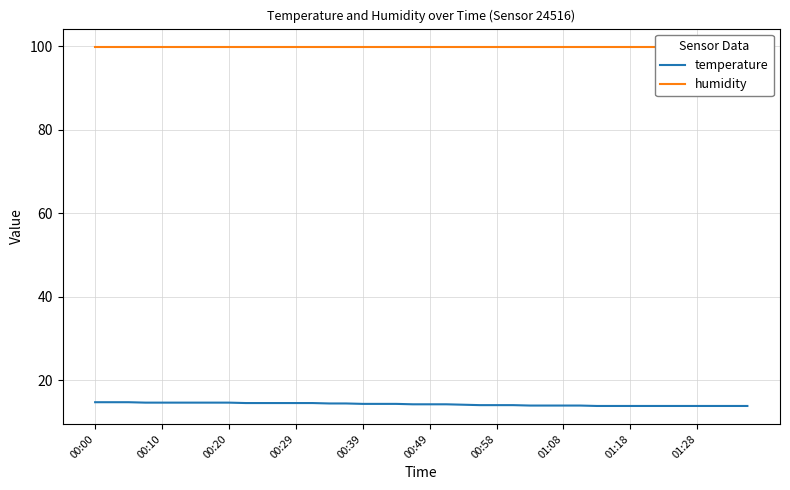

Which category has the highest value across all series?

00:00